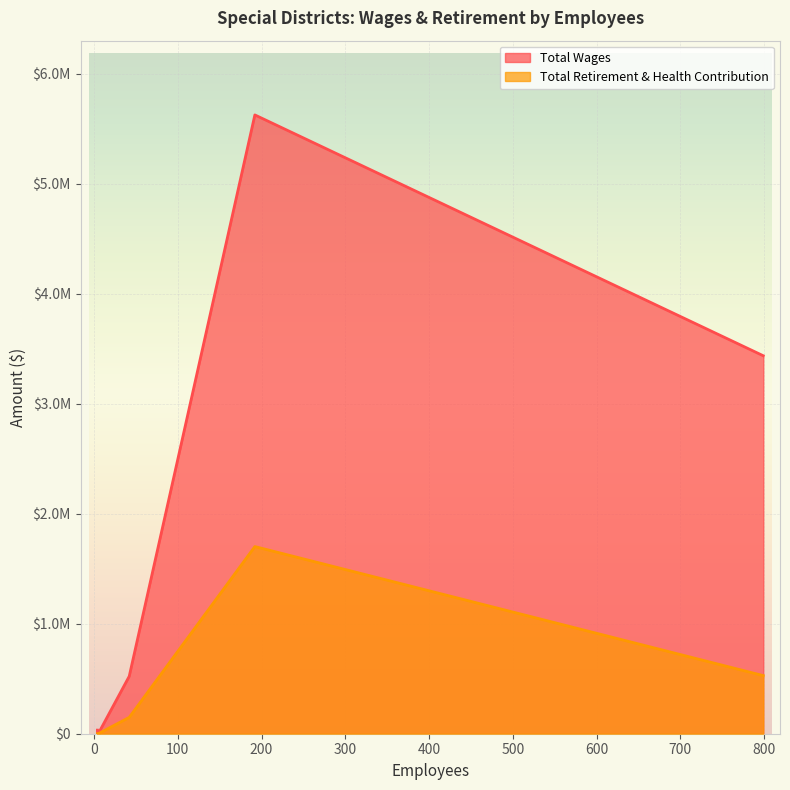

What is the difference between the maximum and minimum values in the Total Retirement & Health Contribution series?

1700906